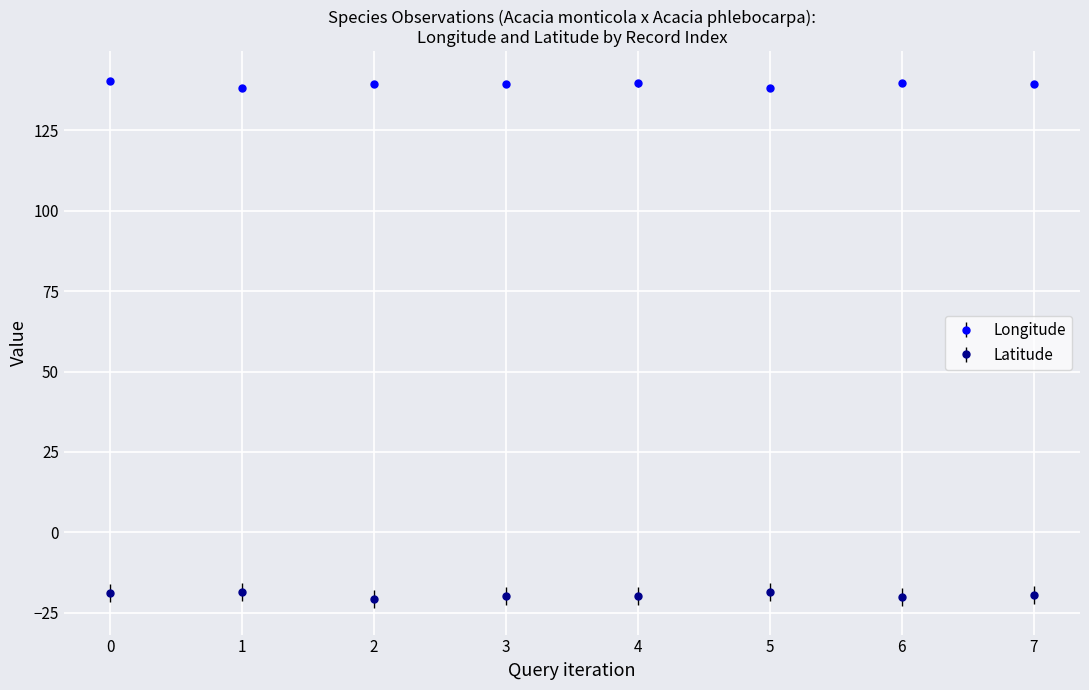

Count the number of categories in the chart.

8